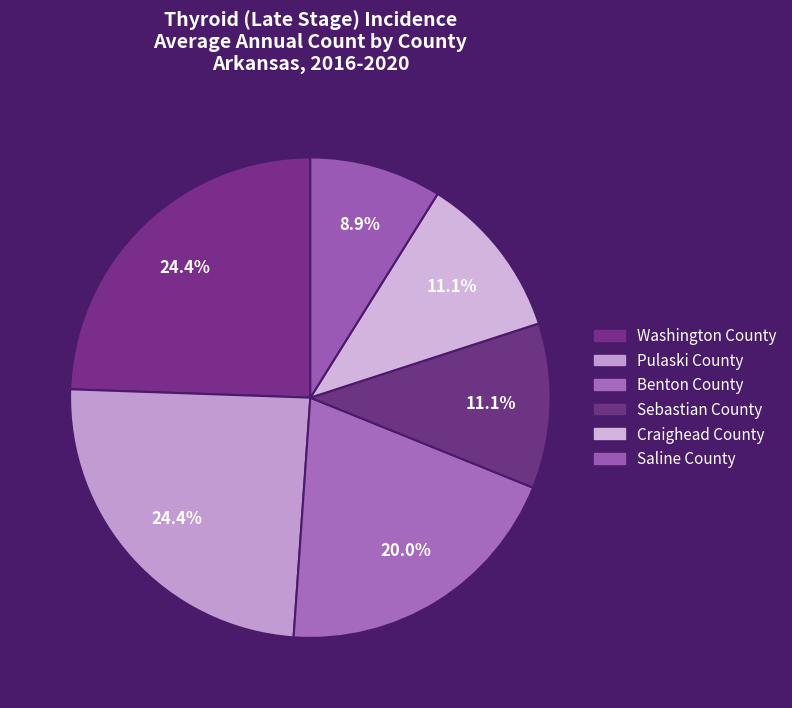

How many slices are in this pie chart?

6